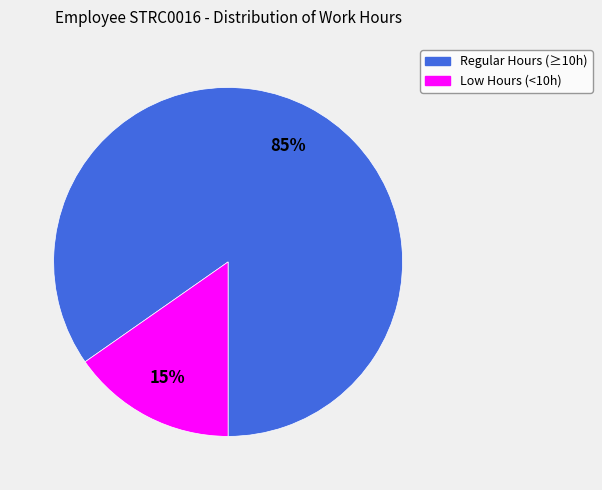

Is there any slice that represents more than half of the pie?

Yes